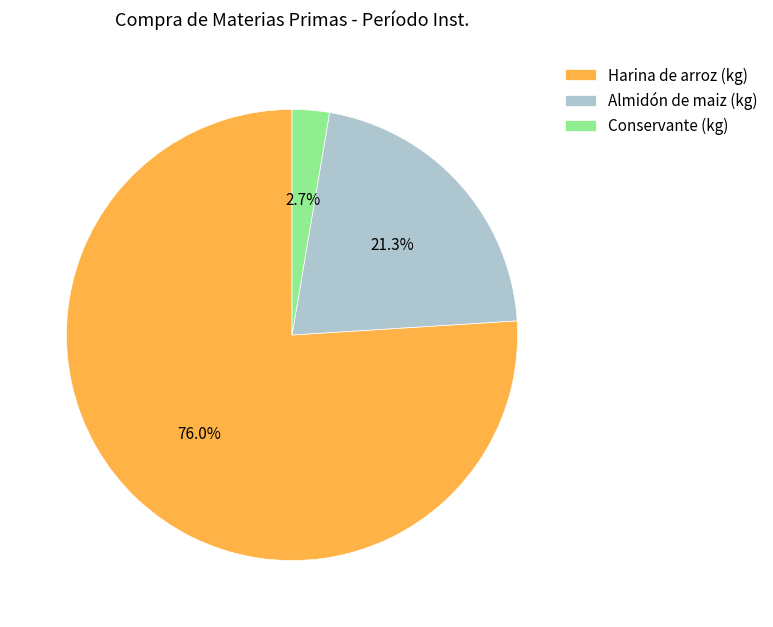

To the nearest percent, what is the combined percentage of Conservante (kg) and Harina de arroz (kg)?

79%